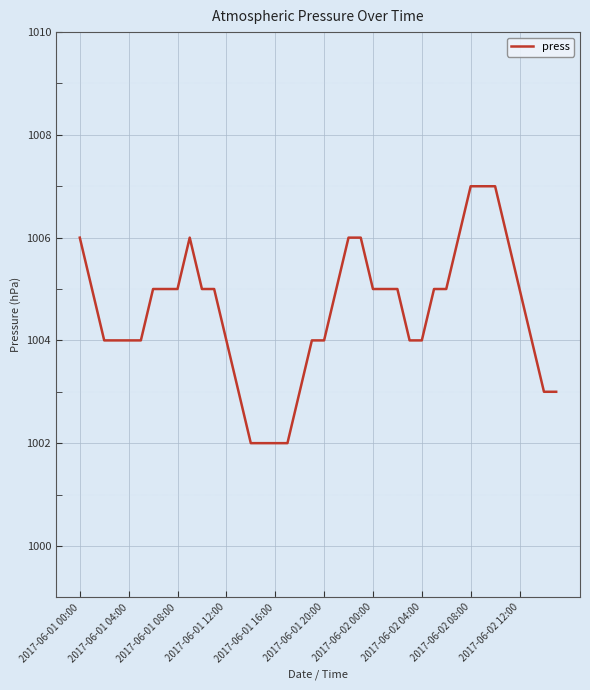

What is the maximum value shown in the chart?

1007